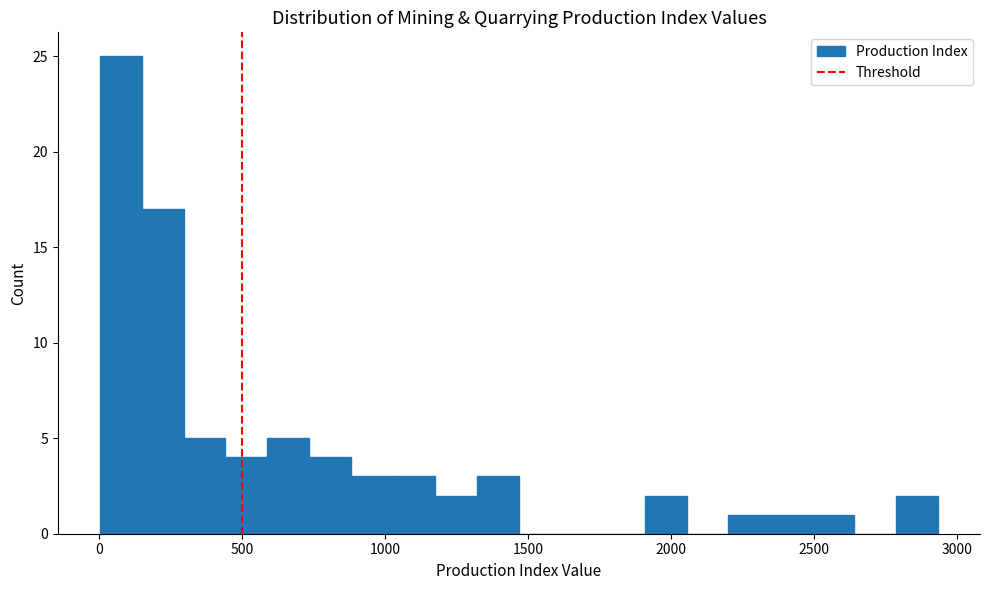

Read against the x-axis, roughly where is the centre of the tallest bar?

100